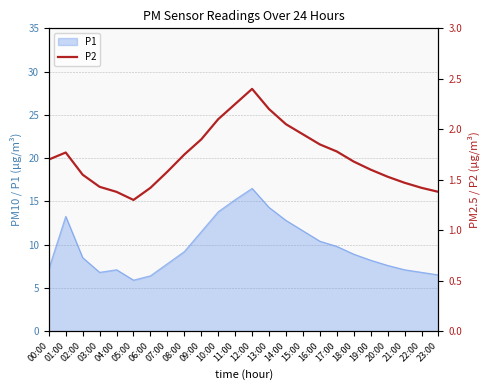

The value at 05:00 is 0.4. True or false?

False